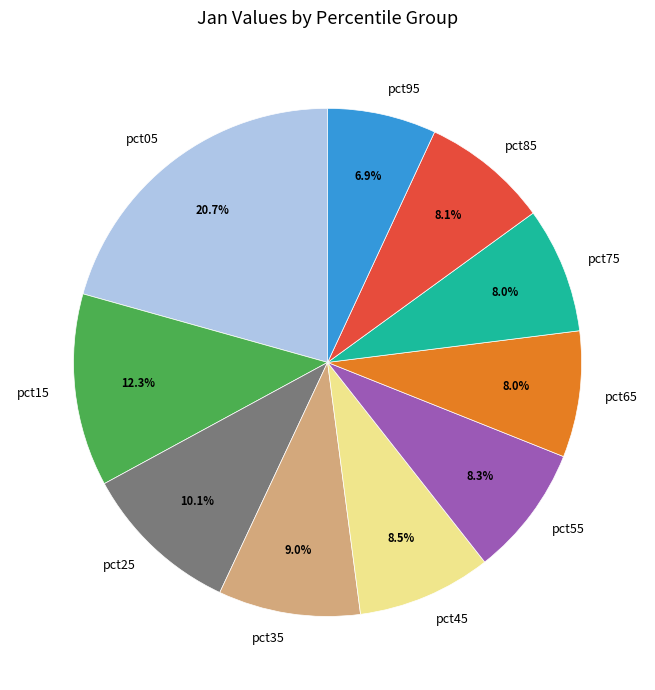

The pct95 slice represents 1% of the pie. True or false?

False